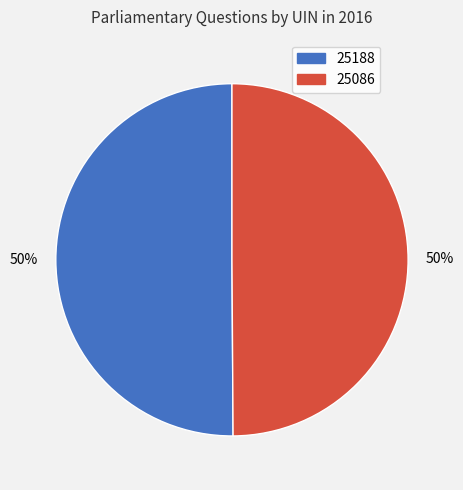

How many segments does this pie chart have?

2